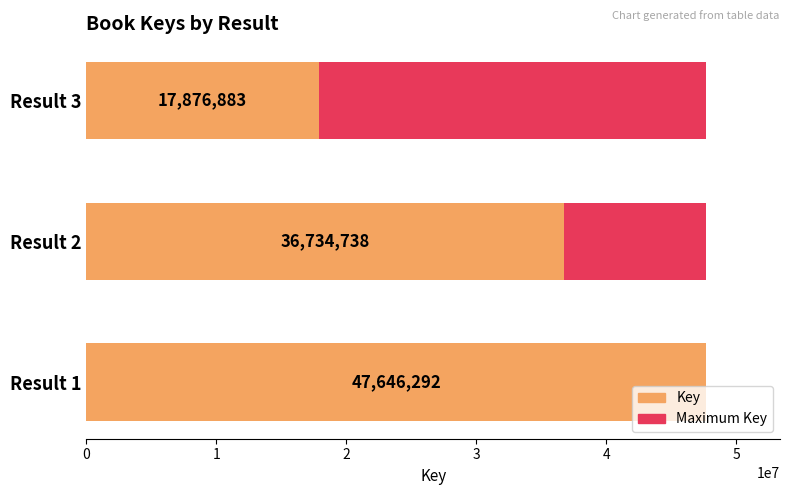

How many data points in Key are above 36734738?

1